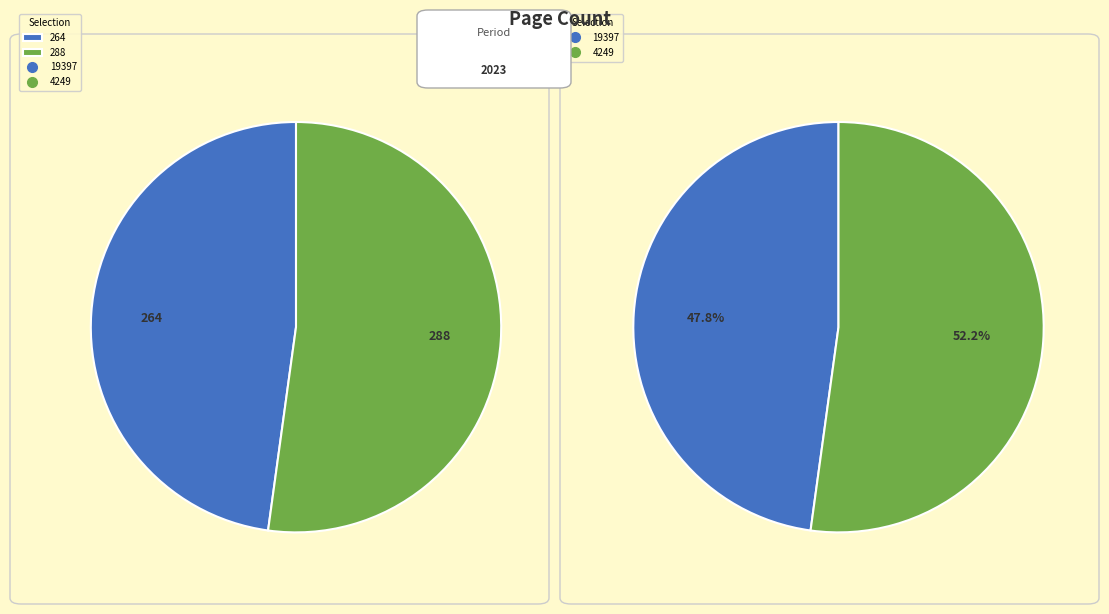

Is the sum of 19397 and 4249 greater than half?

Yes